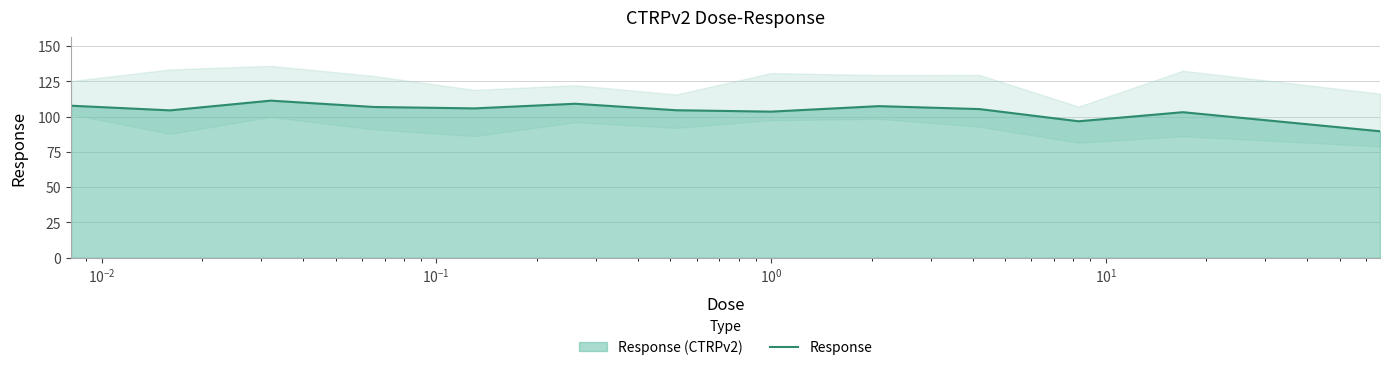

What is the minimum value for Response?

89.7